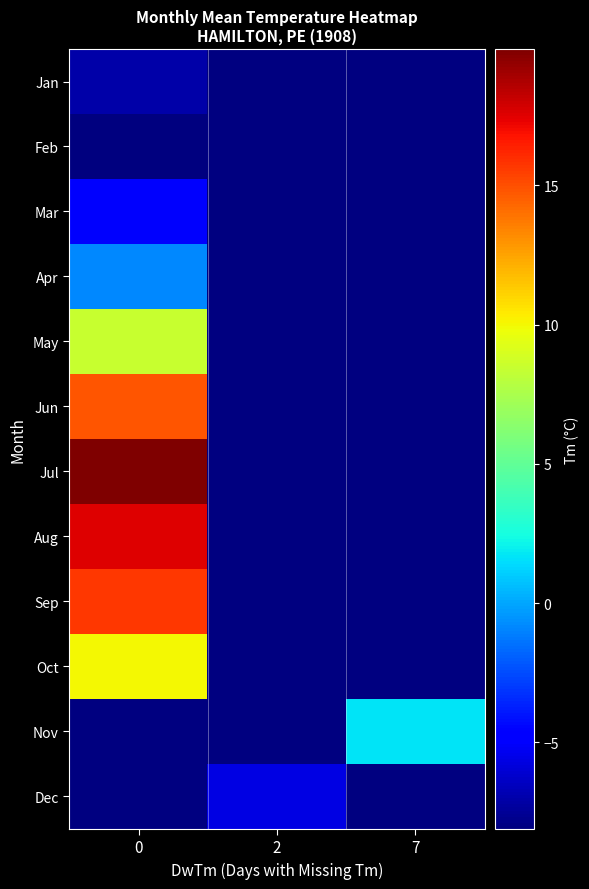

What is the smallest value displayed?

-8.1